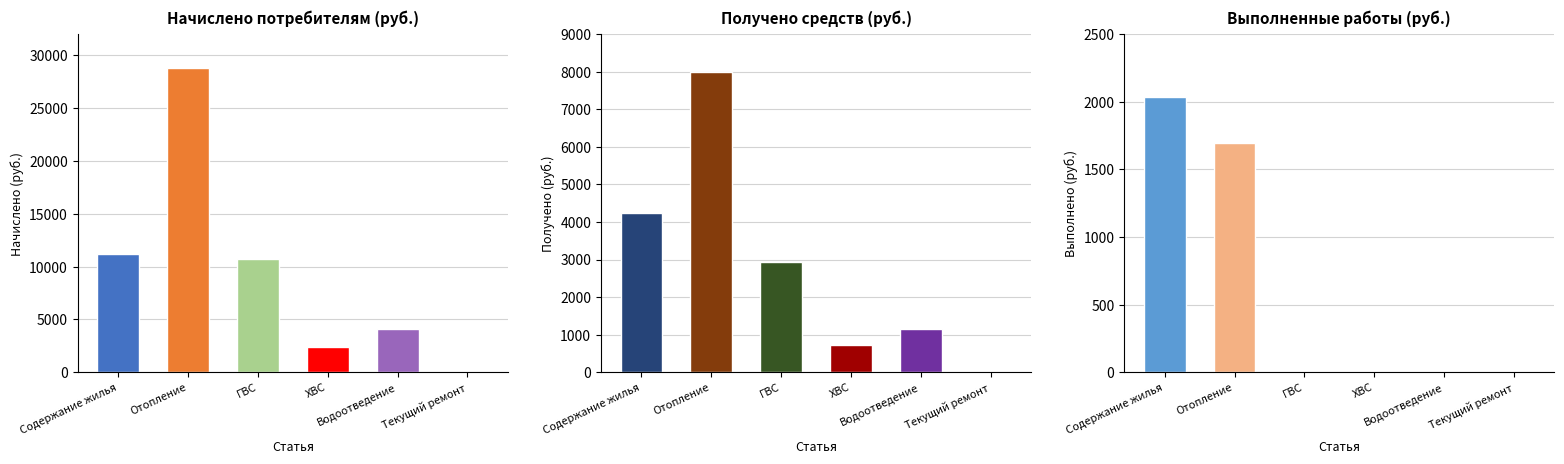

What is the highest value of the Получено series?

7998.4